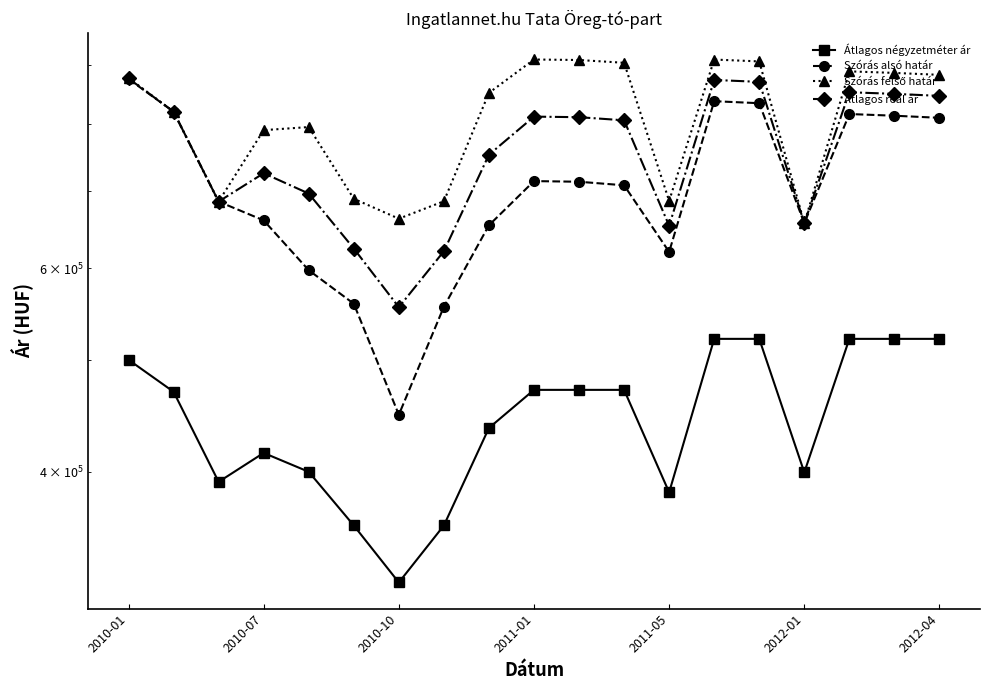

True or false: Átlagos négyzetméter ár has a value of 383788 at 2011-05.

True